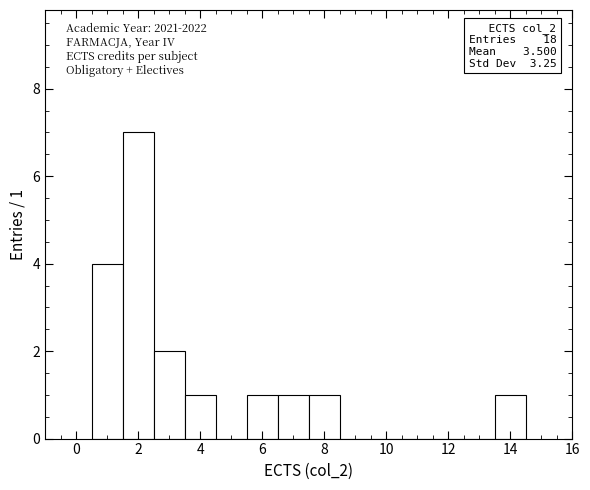

Which range on the x-axis has the tallest bar?

1.5 to 2.5